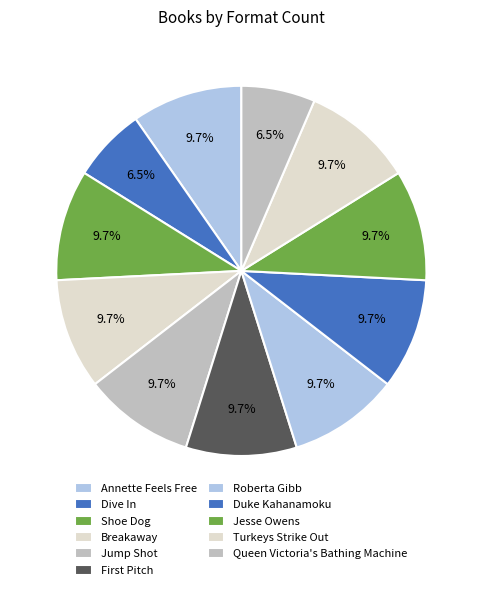

True or false: Duke Kahanamoku accounts for 10% of the total.

True